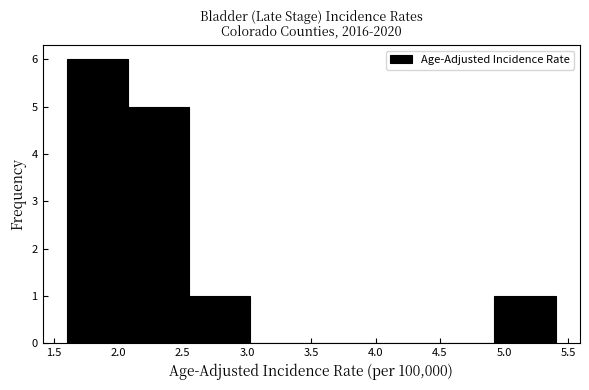

What is the height of the bar covering 1.600 to 2.075 on the x-axis? Neither the bar edges nor the heights are printed on the chart, so give them approximately, as read against the axes.

6